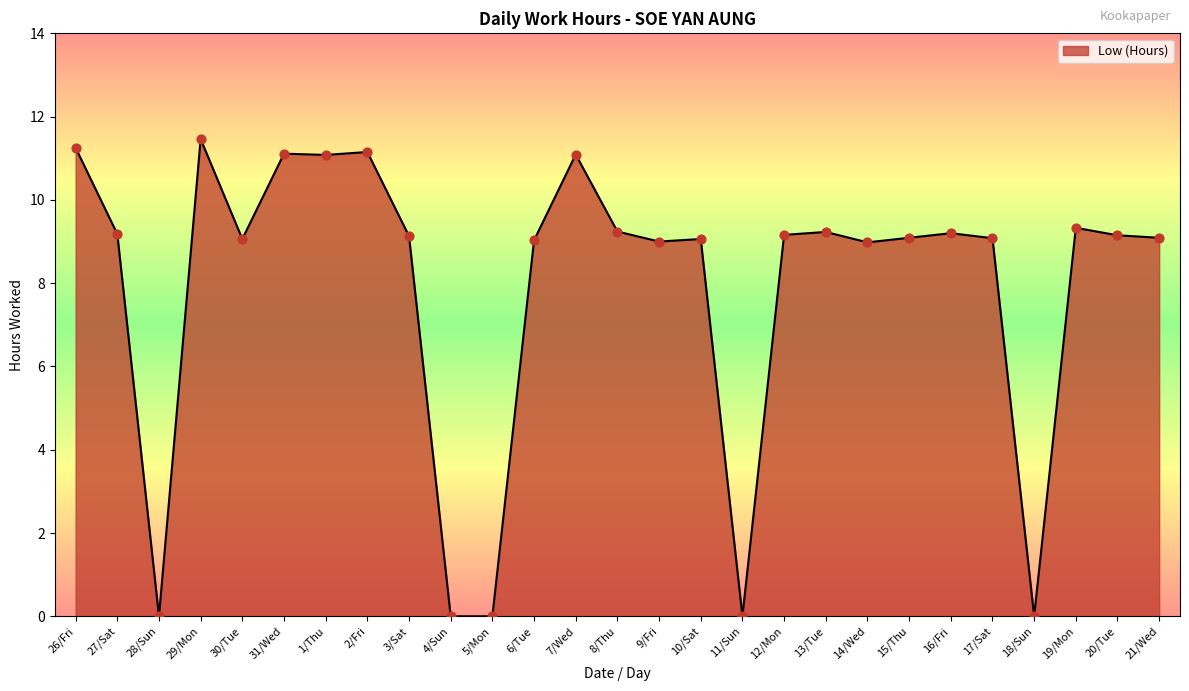

Approximately how many times larger is the value at 29/Mon compared to 31/Wed?

1.0